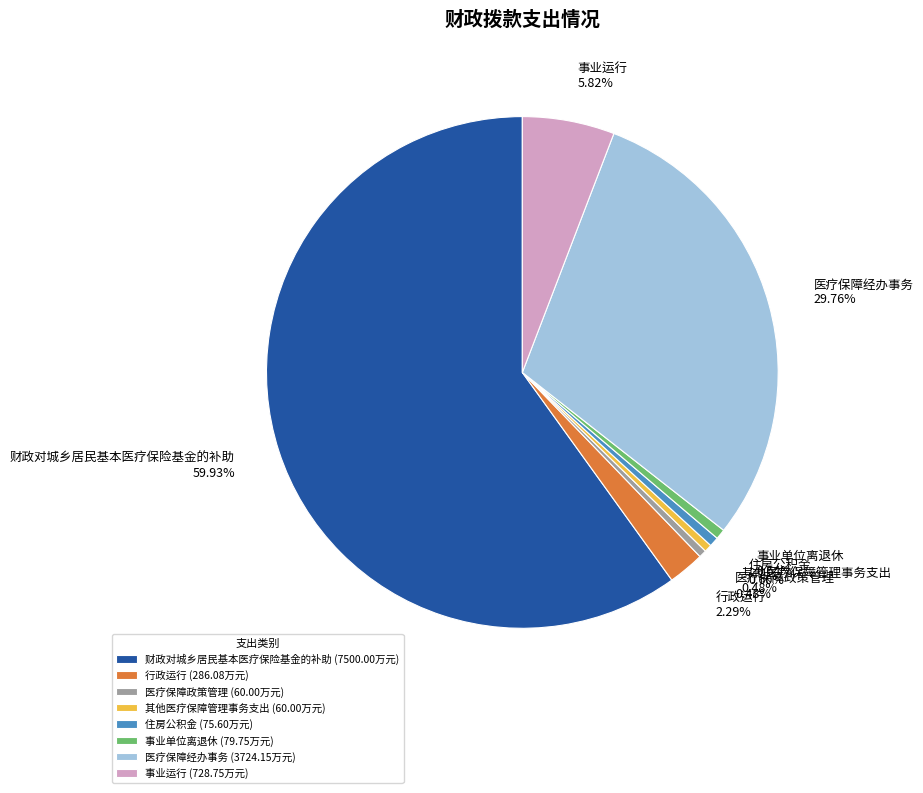

What percentage is NOT represented by 医疗保障经办事务?

70.2%